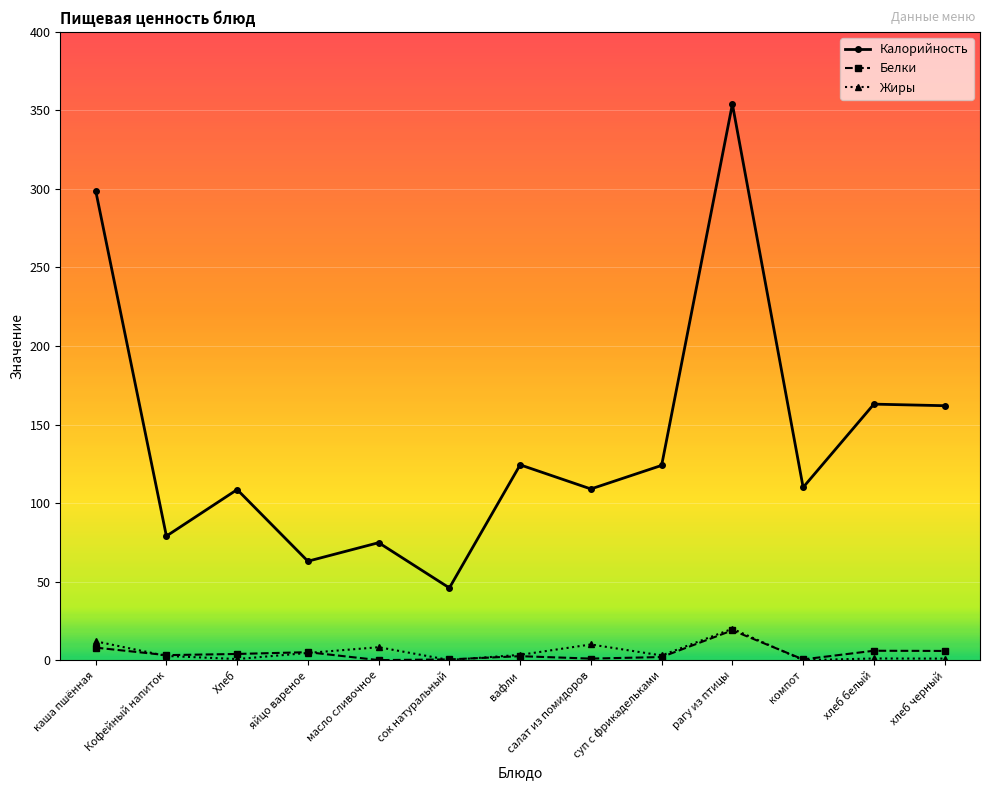

What are all the series names shown in the legend?

Калорийность, Белки, Жиры